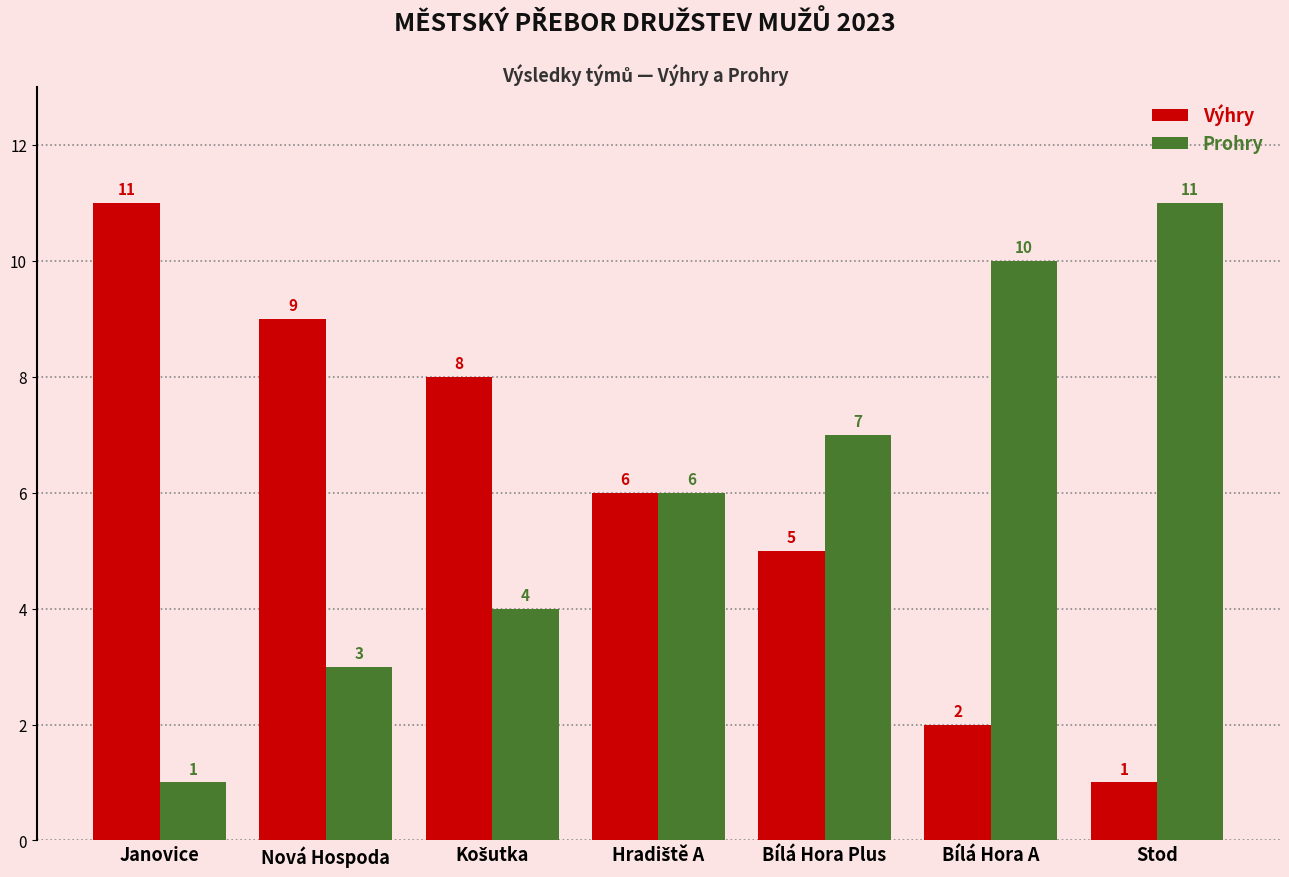

Reading right to left, transcribe all the data shown in this chart.

Výhry: 1	2	5	6	8	9	11
Prohry: 11	10	7	6	4	3	1